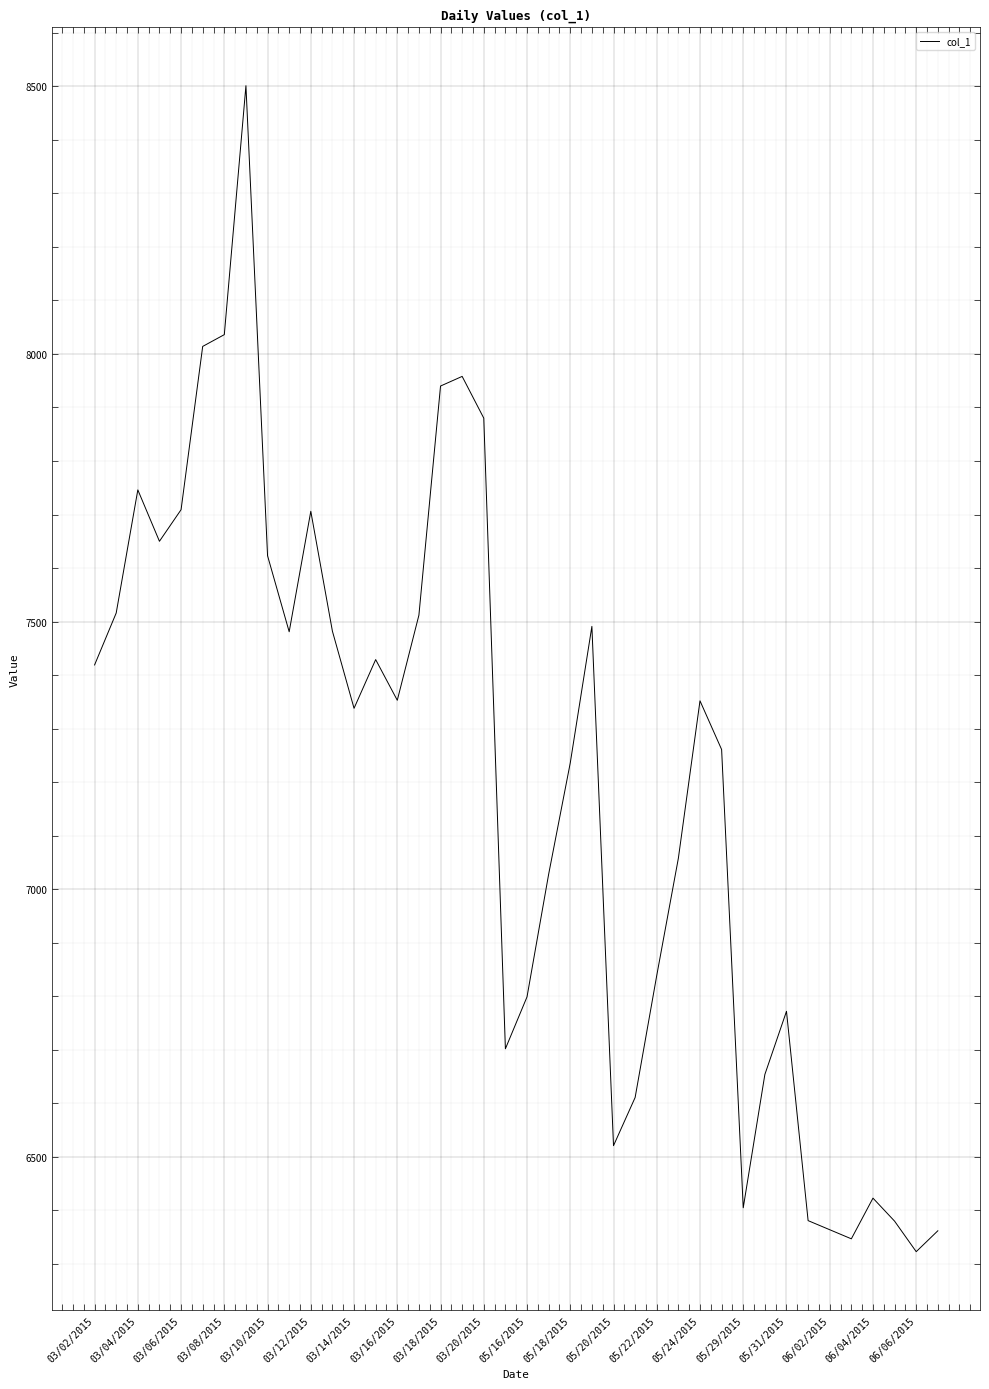

How many series are shown in this chart?

1